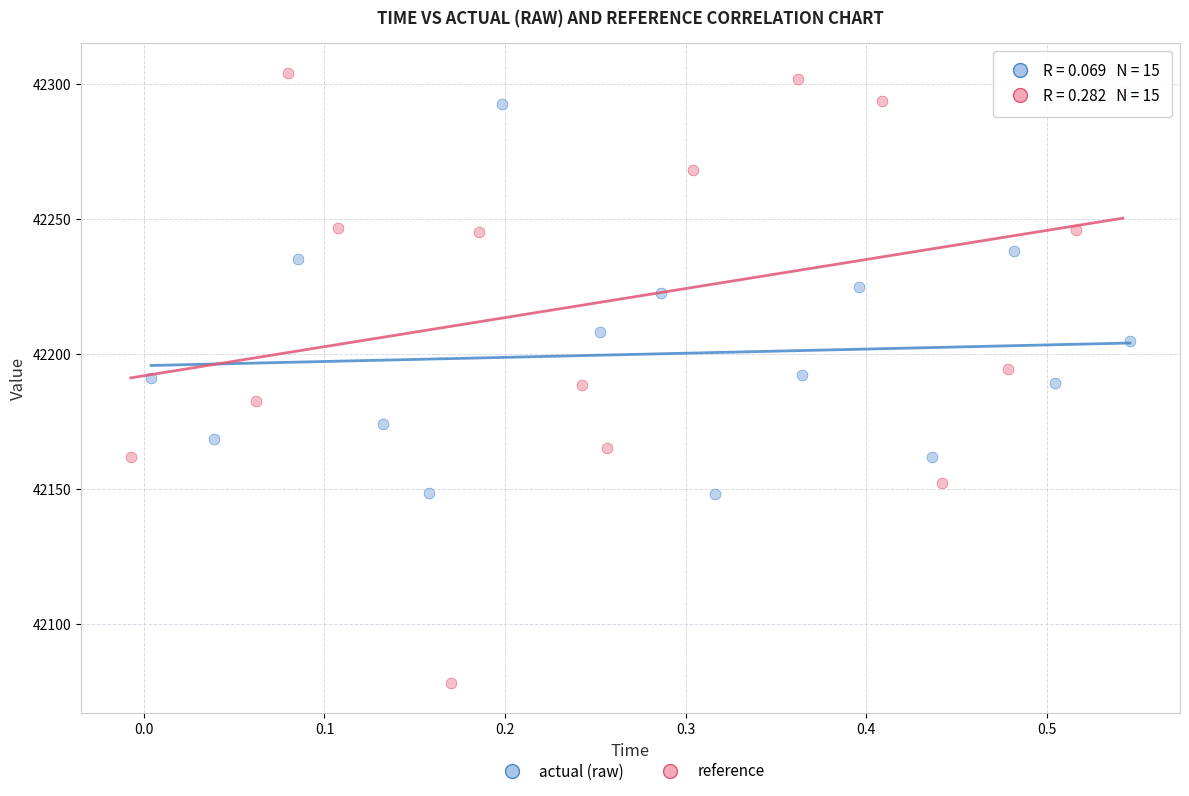

Which series reaches the maximum Y coordinate?

reference